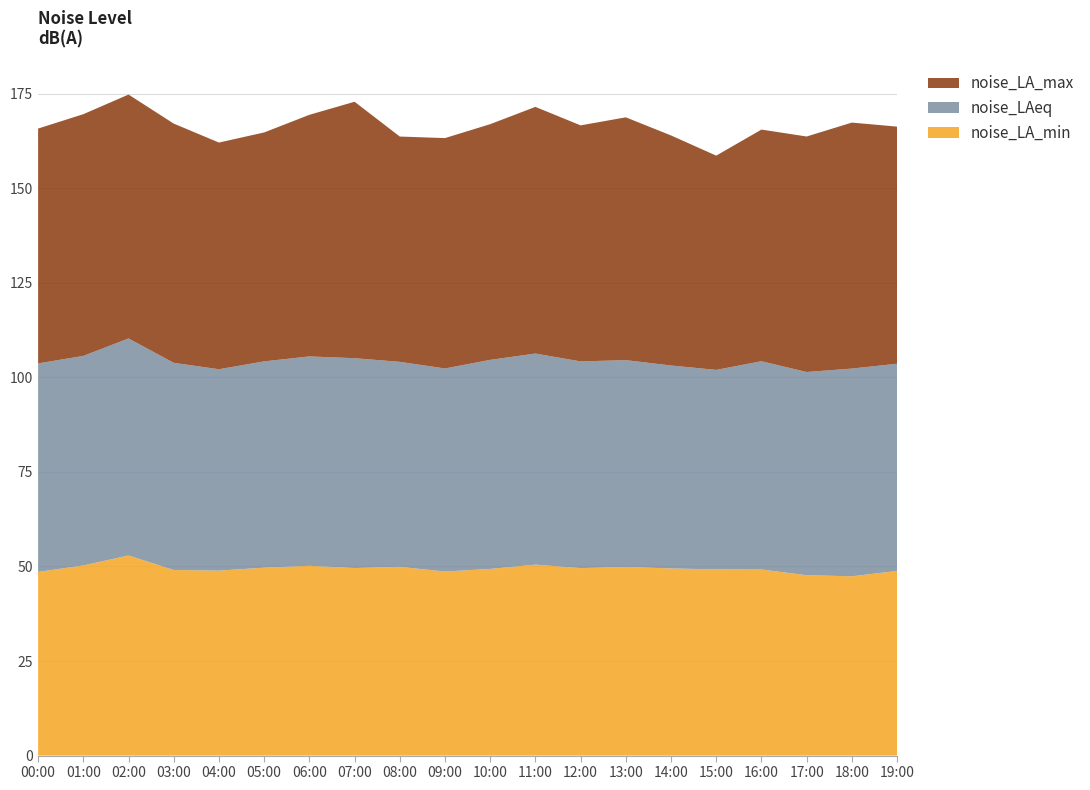

Reading left to right, list all the values displayed in this chart.

noise_LA_min: 00:00=48.5	01:00=50.3	02:00=52.9	03:00=49.1	04:00=48.9	05:00=49.7	06:00=50.2	07:00=49.6	08:00=49.9	09:00=48.7	10:00=49.4	11:00=50.5	12:00=49.6	13:00=49.9	14:00=49.5	15:00=49.2	16:00=49.2	17:00=47.7	18:00=47.4	19:00=48.8
noise_LAeq: 00:00=55.1	01:00=55.4	02:00=57.4	03:00=54.8	04:00=53.2	05:00=54.5	06:00=55.4	07:00=55.5	08:00=54.2	09:00=53.7	10:00=55.3	11:00=55.8	12:00=54.6	13:00=54.7	14:00=53.6	15:00=52.8	16:00=55.1	17:00=53.7	18:00=54.9	19:00=54.8
noise_LA_max: 00:00=62.1	01:00=63.9	02:00=64.5	03:00=63.2	04:00=59.9	05:00=60.5	06:00=63.9	07:00=67.8	08:00=59.6	09:00=60.9	10:00=62.3	11:00=65.2	12:00=62.4	13:00=64.2	14:00=60.8	15:00=56.6	16:00=61.2	17:00=62.3	18:00=65.0	19:00=62.7